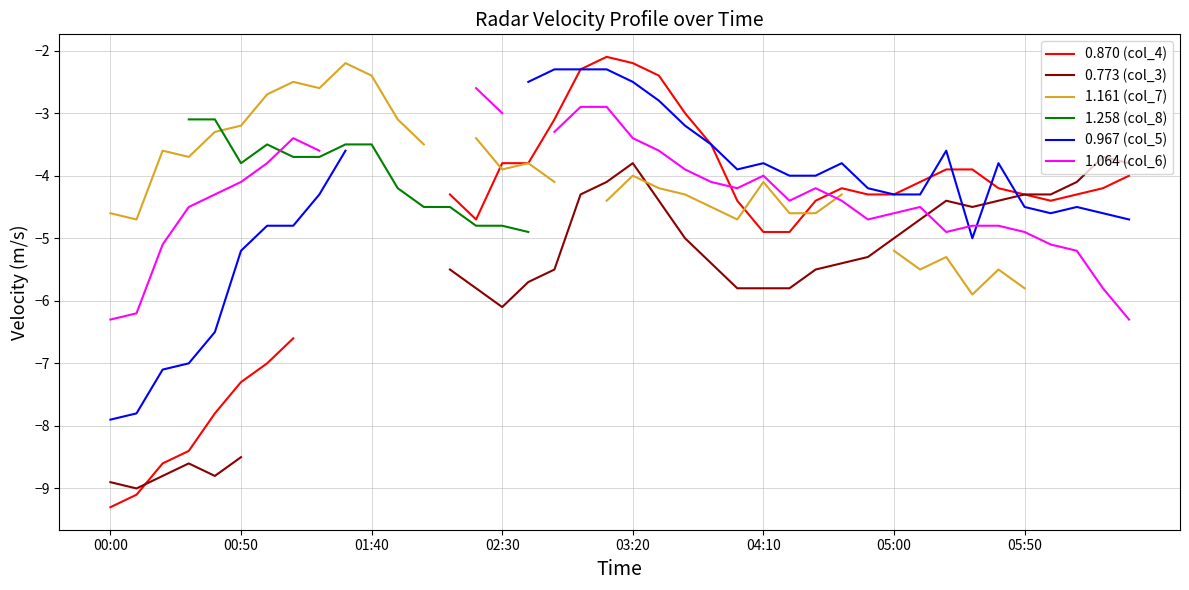

What is the highest value of the 0.967 (col_5) series?

-2.3